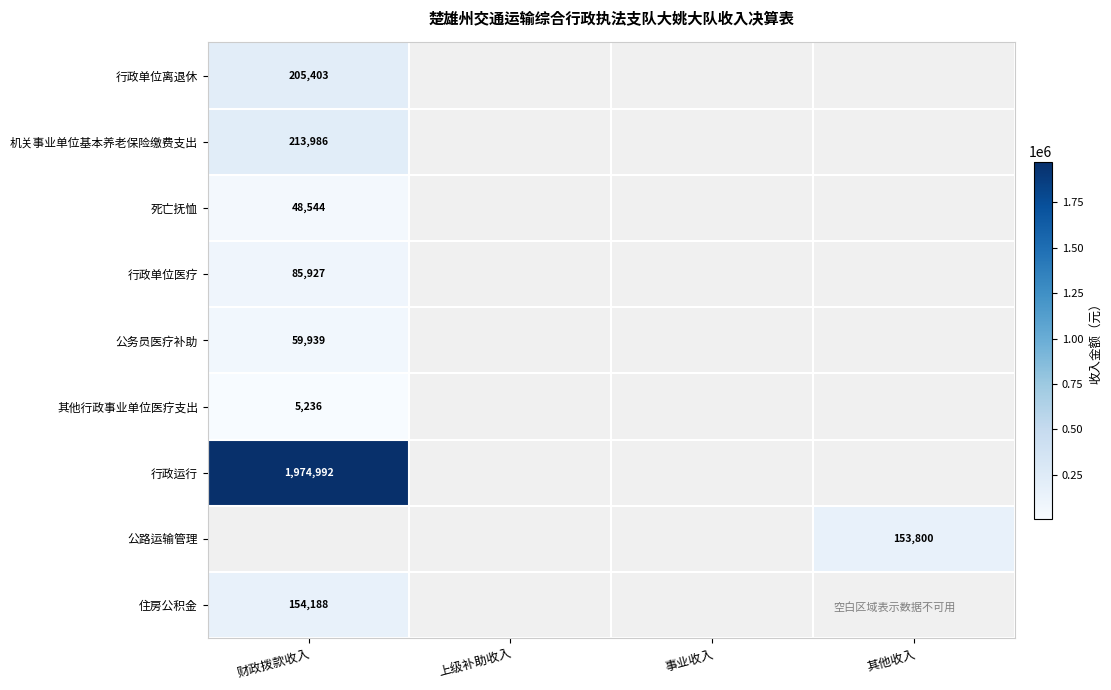

Is the value of 其他行政事业单位医疗支出 at 财政拨款收入 greater than the value of 公路运输管理 at 其他收入?

No